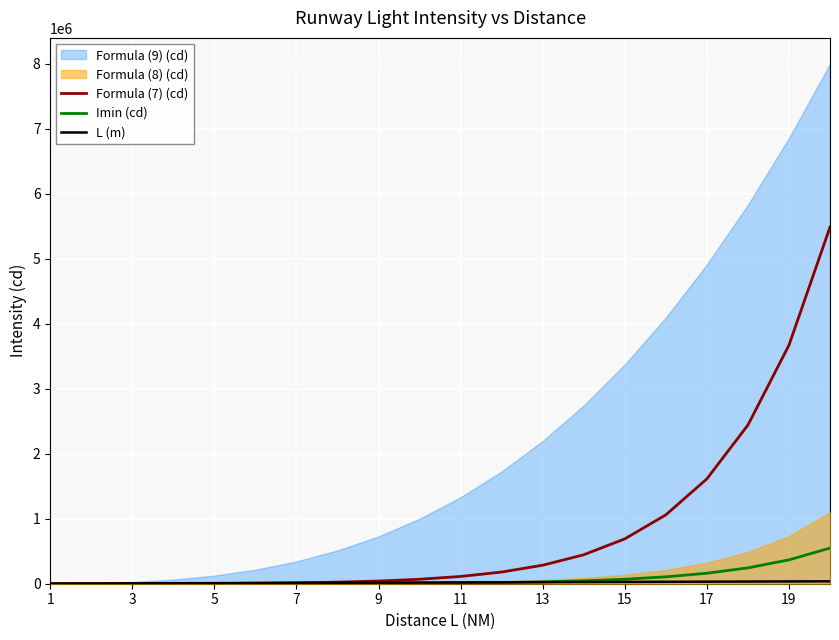

What is the sum of all L (m) values?

388920.0